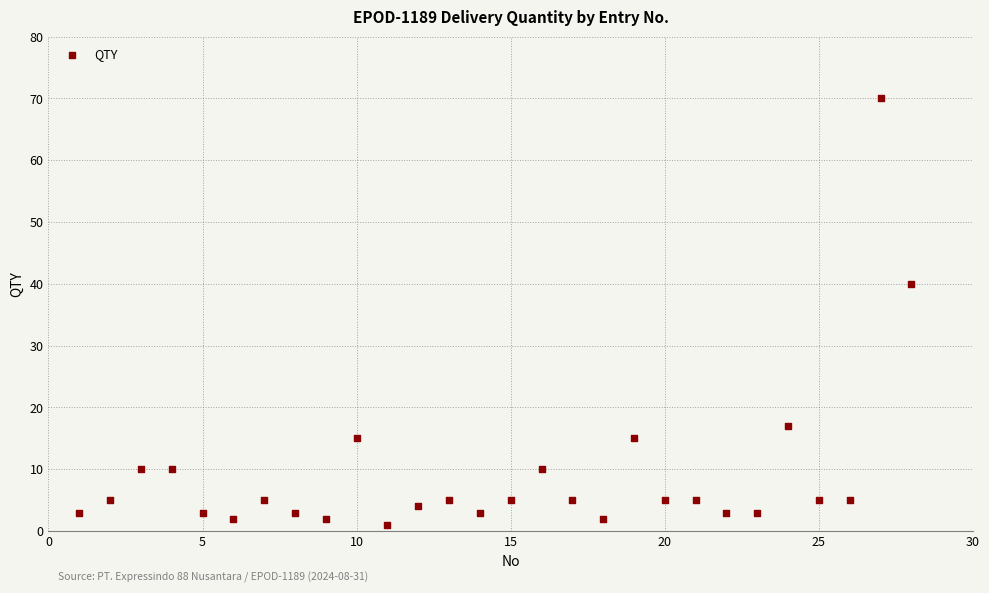

What Y value in the scatter plot is closest to 35?

40